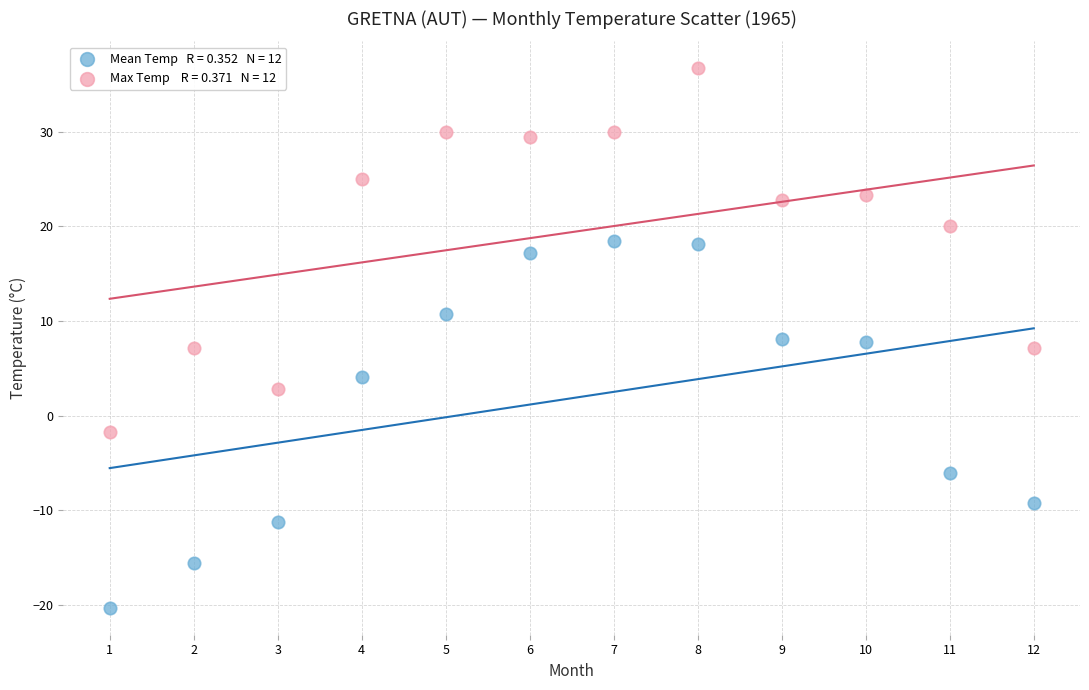

Across all data points, what is the range of X values (max minus min)?

11.0